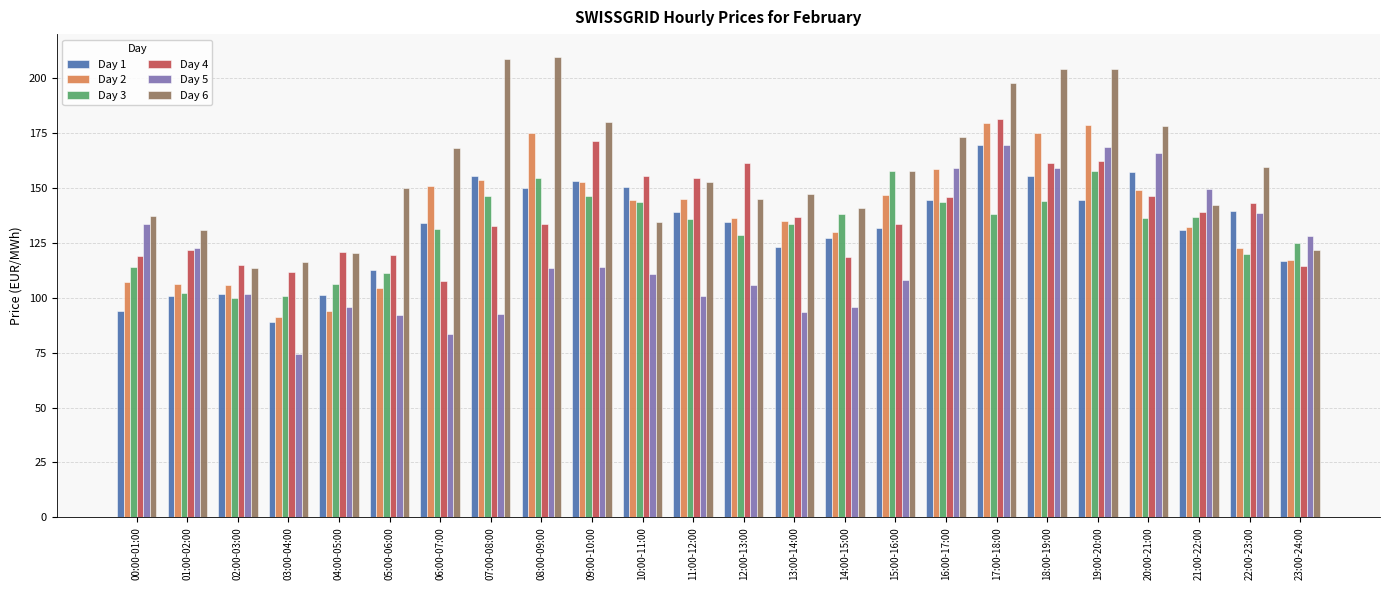

What is the difference between the highest and lowest values at 07:00-08:00?

116.2